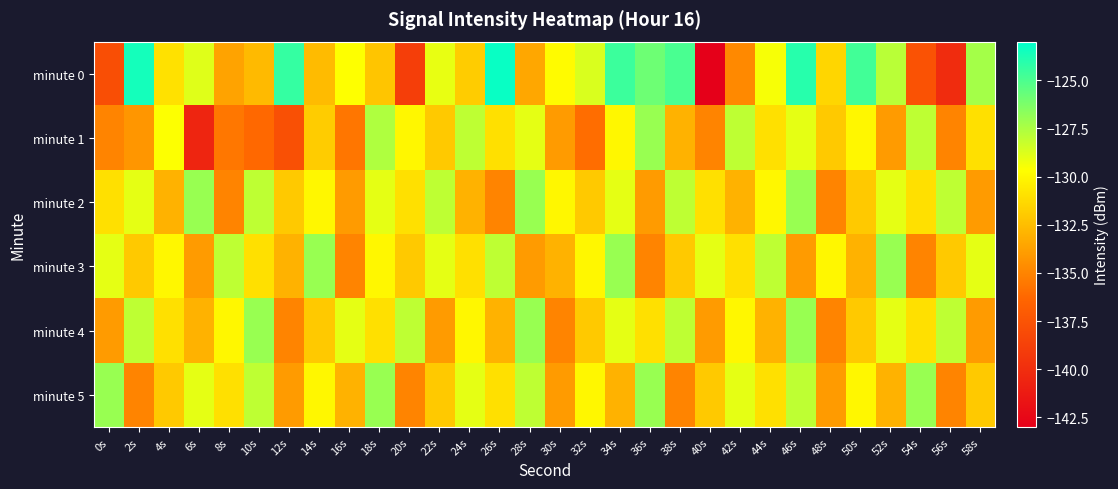

Which series has the largest range (max minus min)?

minute 0